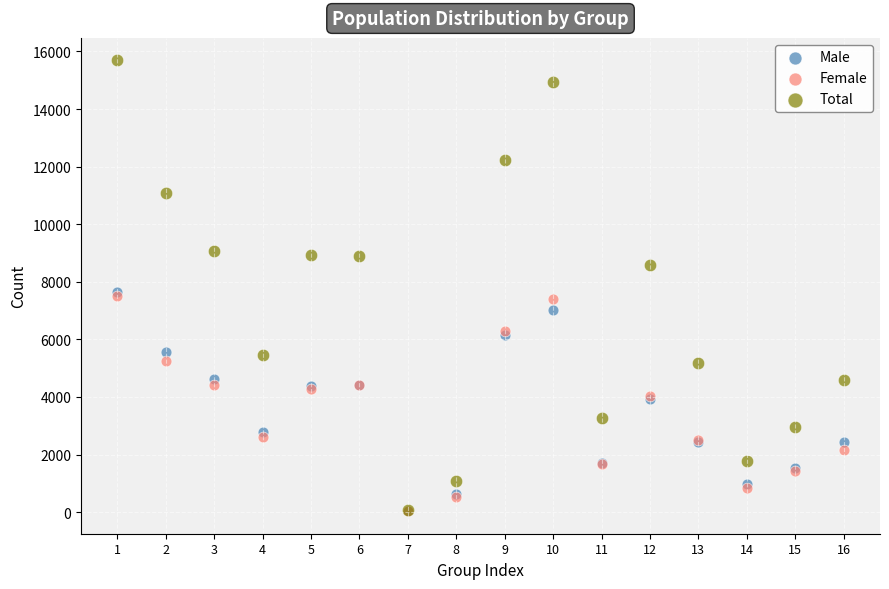

What are all the series names shown in the legend?

Male, Female, Total